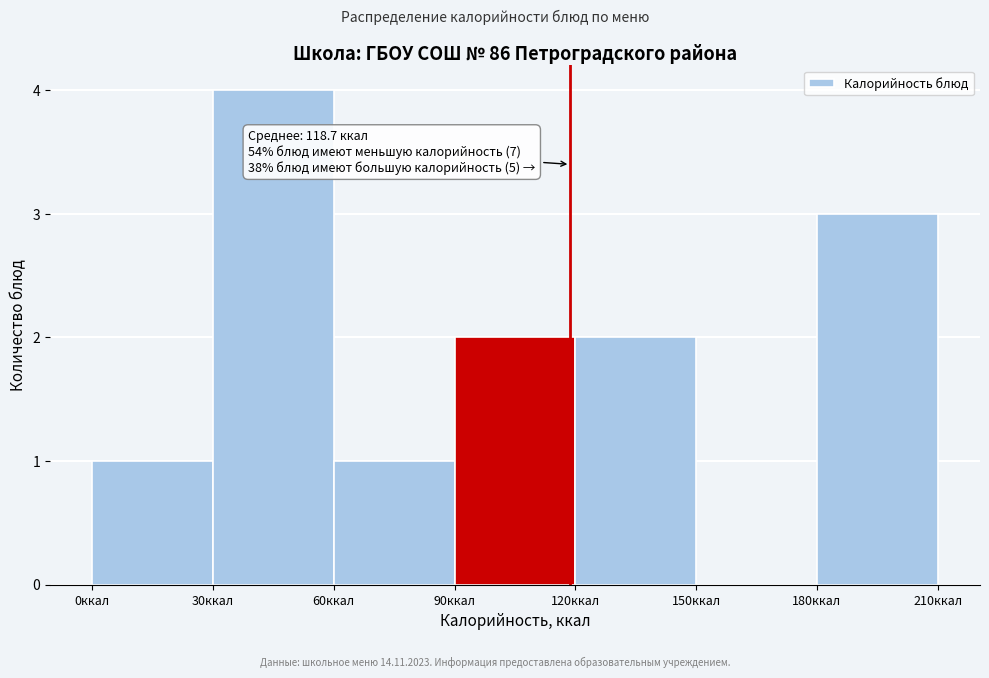

Which range on the x-axis has the tallest bar?

30 to 60